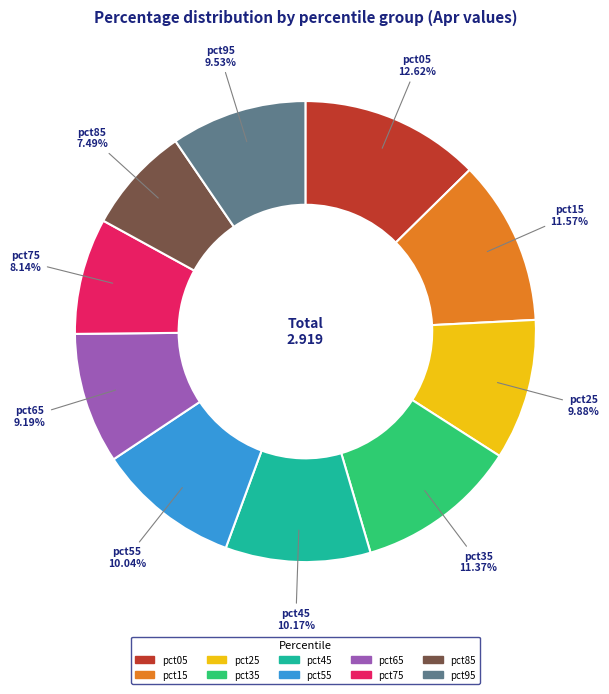

The pct35 slice represents 17% of the pie. True or false?

False